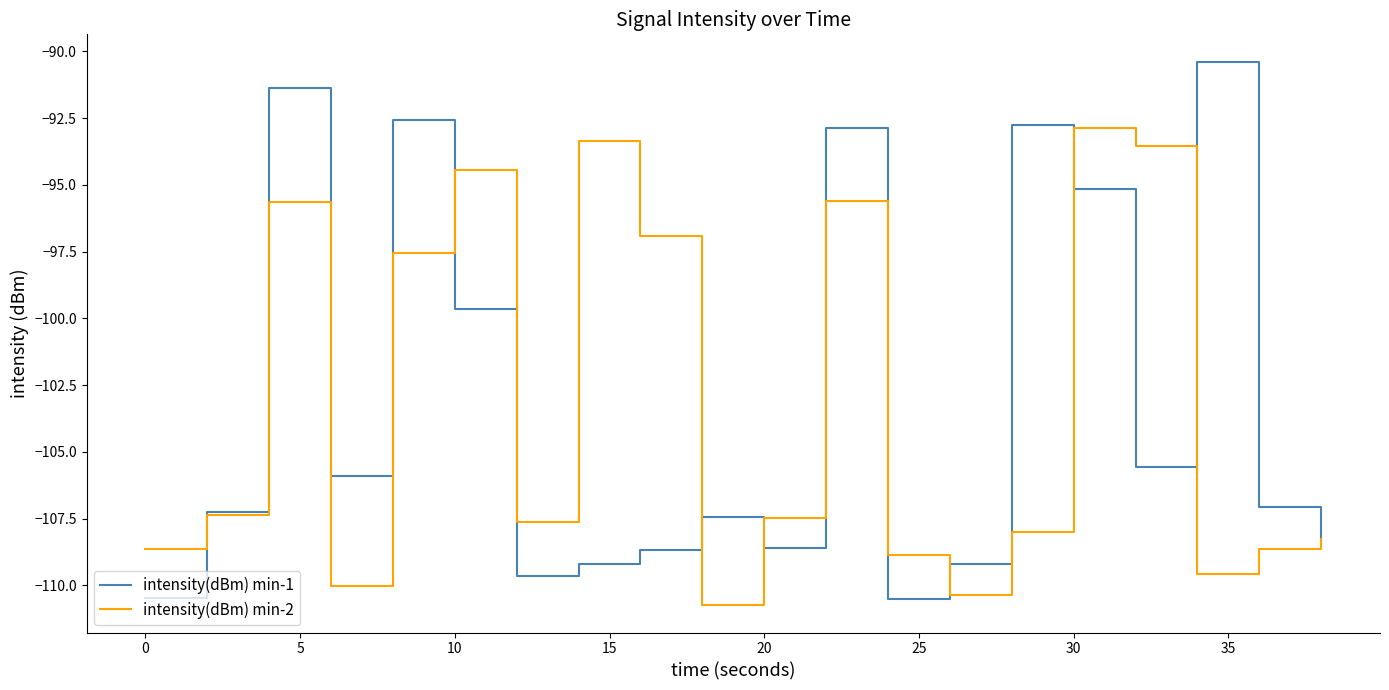

What is the lowest value of the intensity(dBm) min-2 series?

-110.8